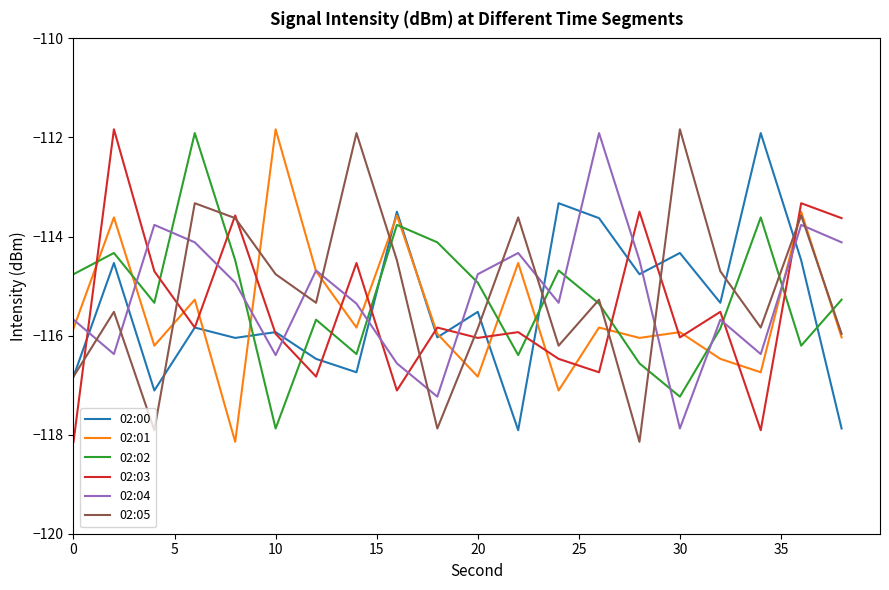

What is the greatest value displayed?

-111.8